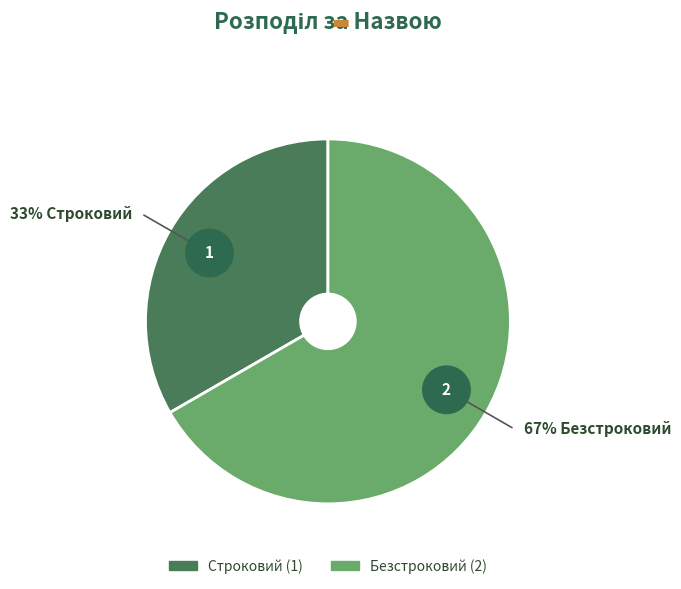

Approximately how many times larger is the value at Строковий compared to Безстроковий?

0.5